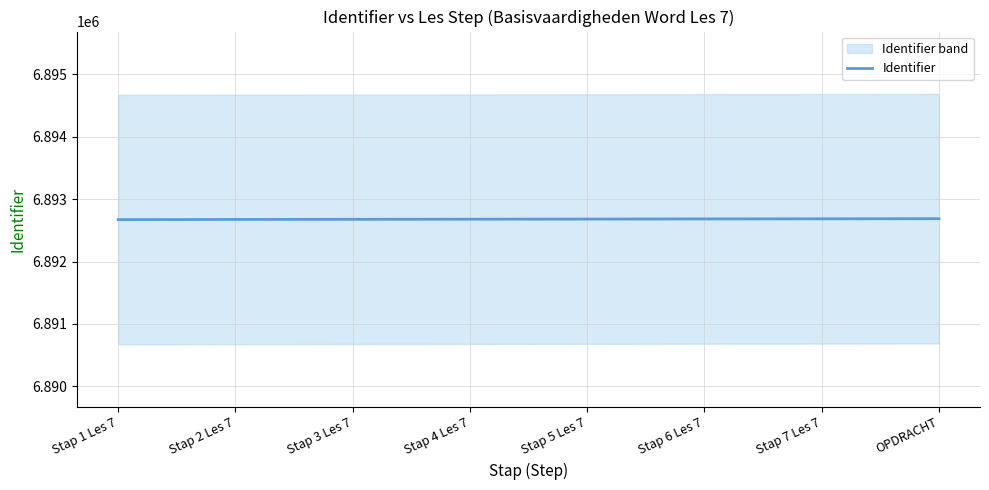

Is it true that the value at Stap 6 Les 7 is 10336247?

False